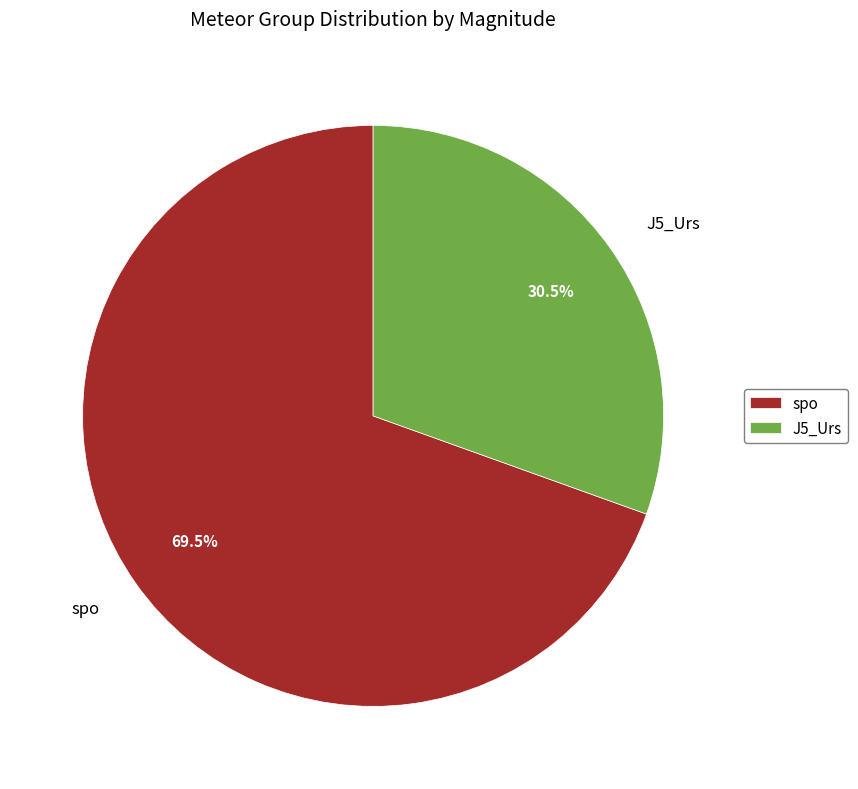

What is the smallest slice in the pie chart?

J5_Urs